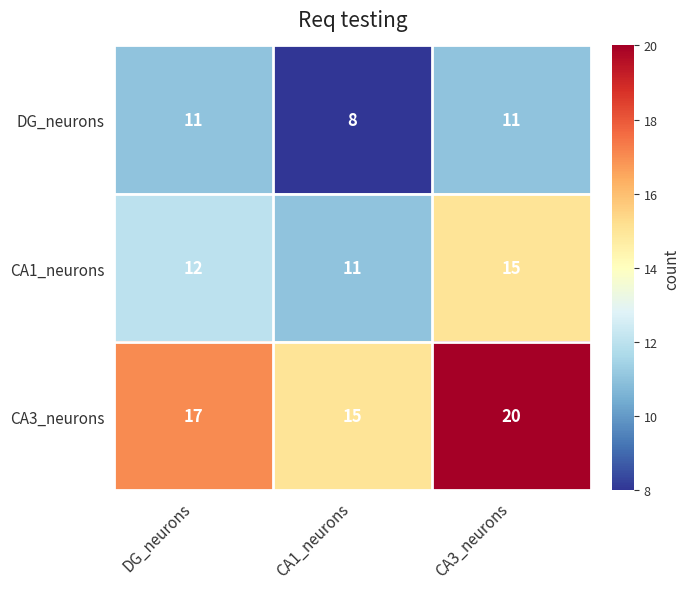

Is it true that DG_neurons equals 11 at DG_neurons?

True